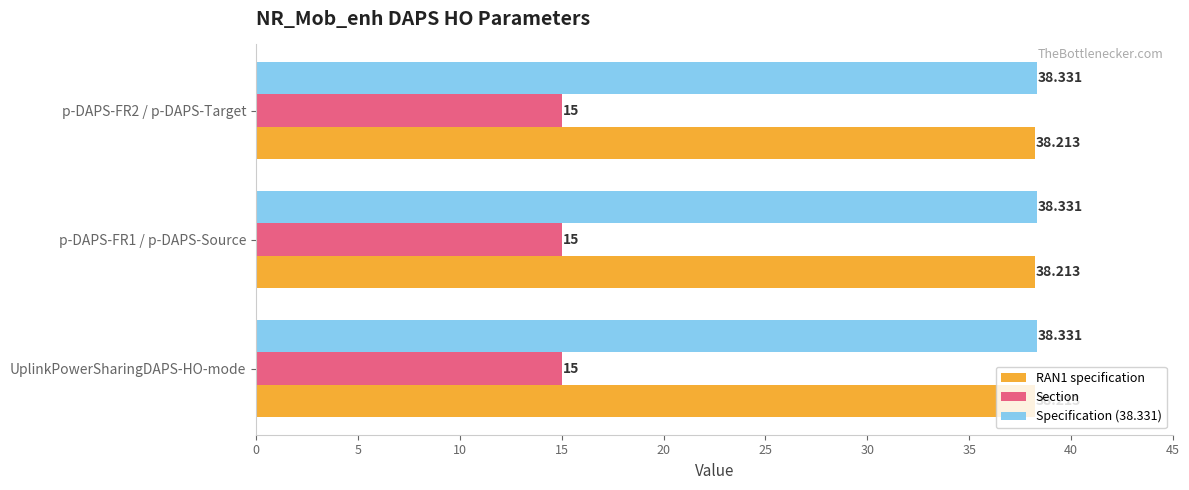

Is the value of Specification (38.331) at p-DAPS-FR1 / p-DAPS-Source greater than the value of RAN1 specification at UplinkPowerSharingDAPS-HO-mode?

Yes